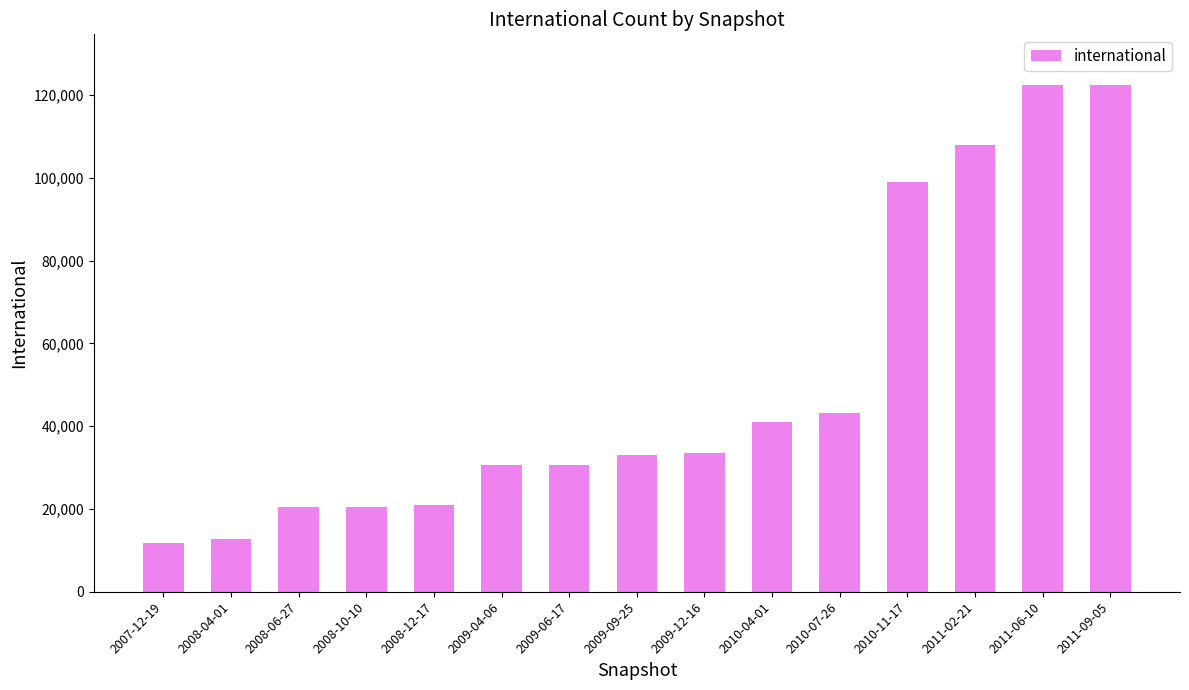

What is the maximum value shown in the chart?

122463